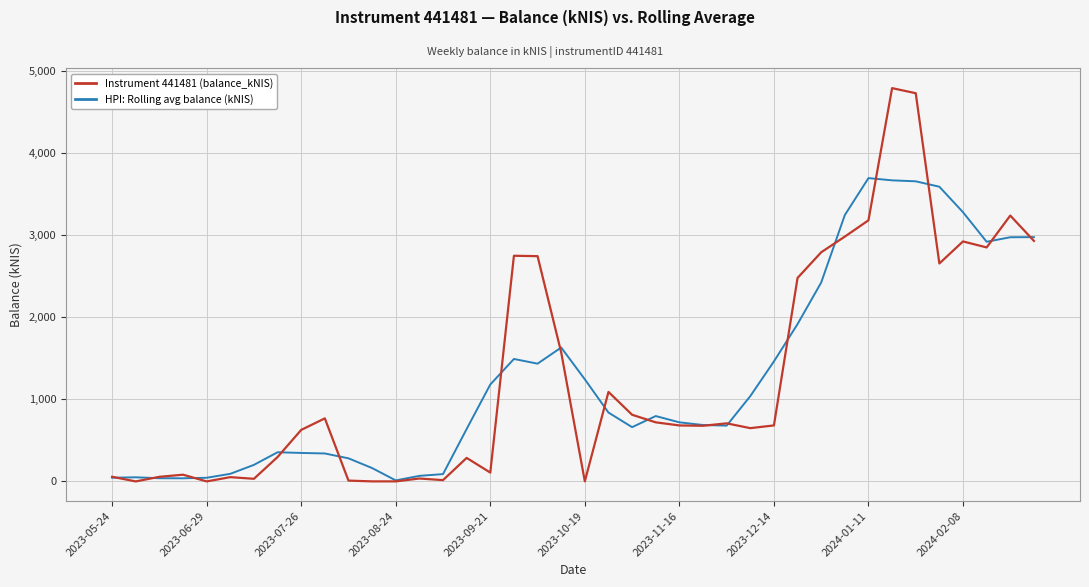

In HPI: Rolling avg balance (kNIS), how many points are lower than both neighbors (excluding endpoints)?

6